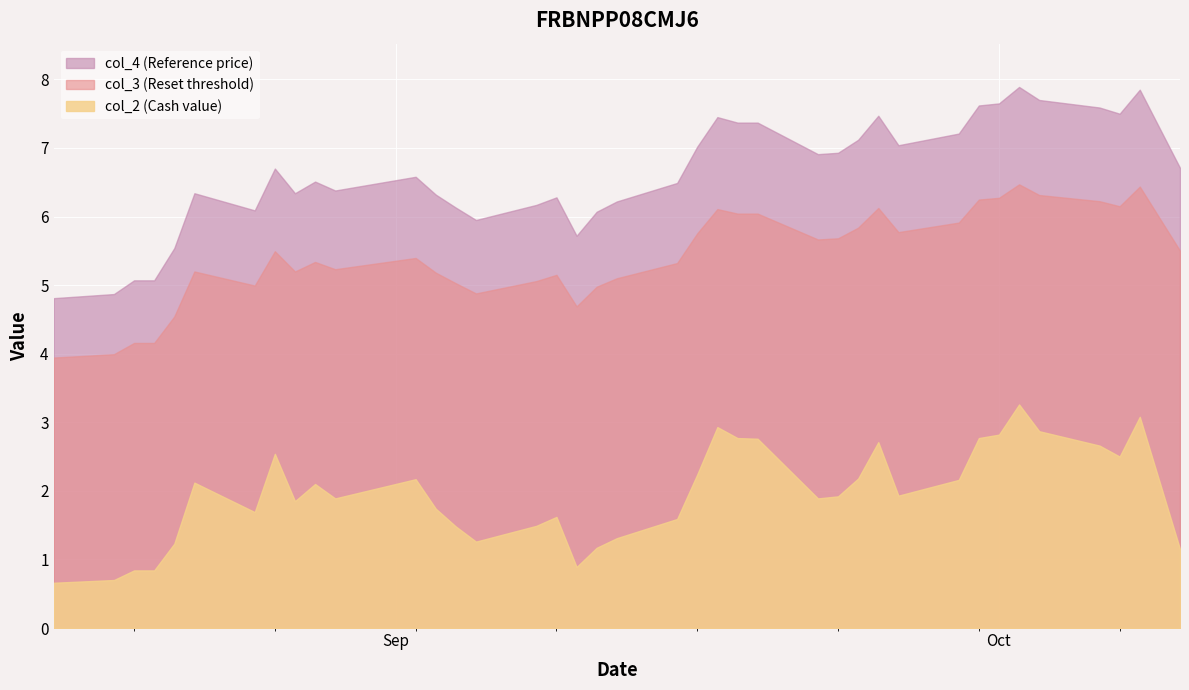

How many values in the col_2 series are below 1?

5